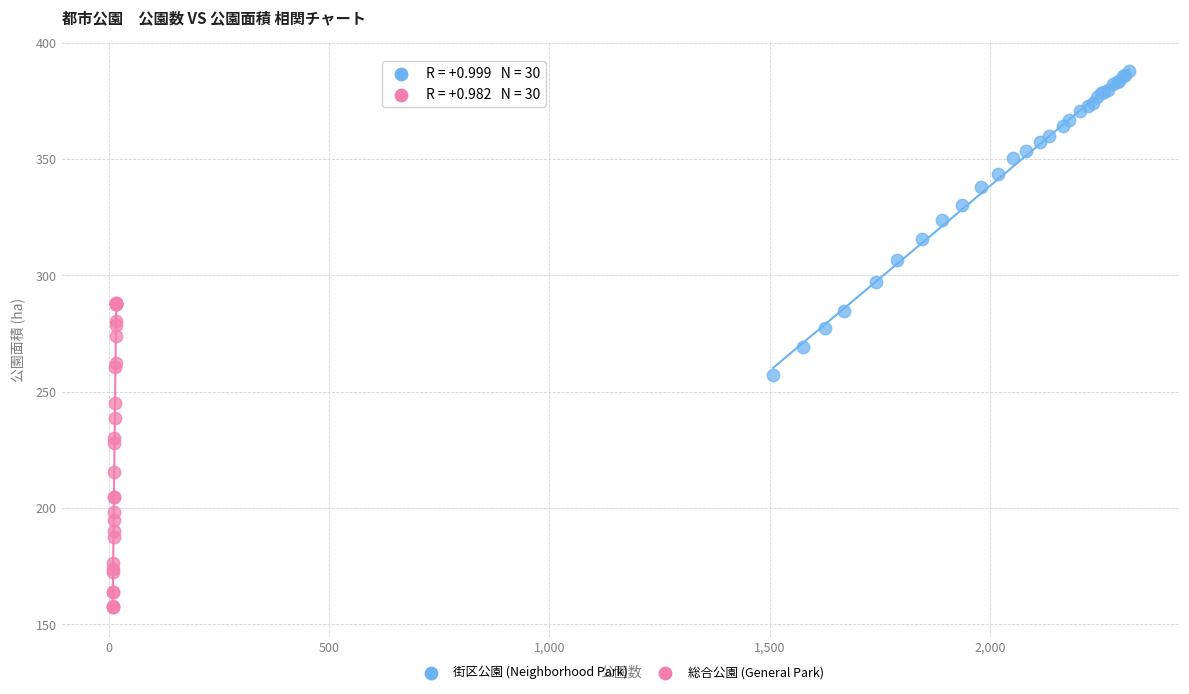

Which series contains the lowest Y value?

総合公園 (General Park)